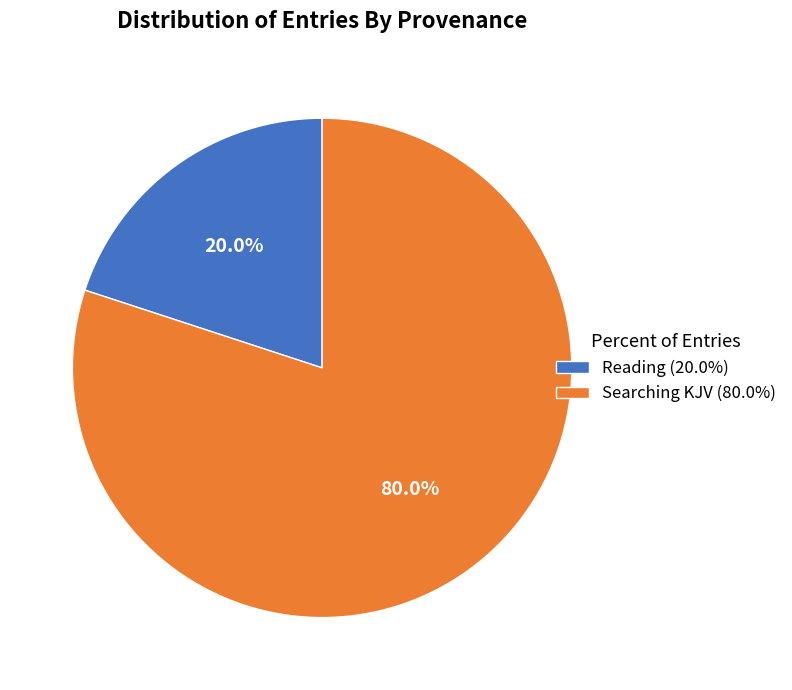

Is the sum of Reading (20.0%) and Searching KJV (80.0%) greater than half?

Yes